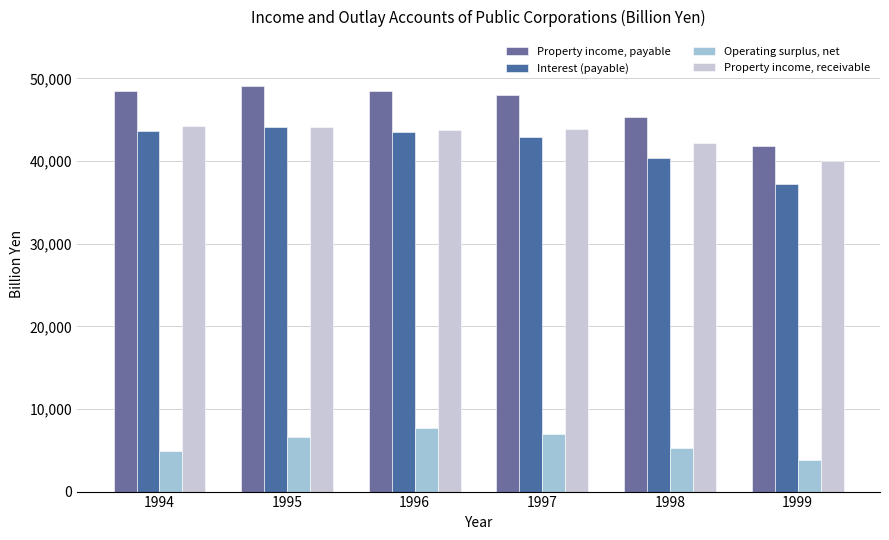

At which category is the sum across all series the highest?

1995